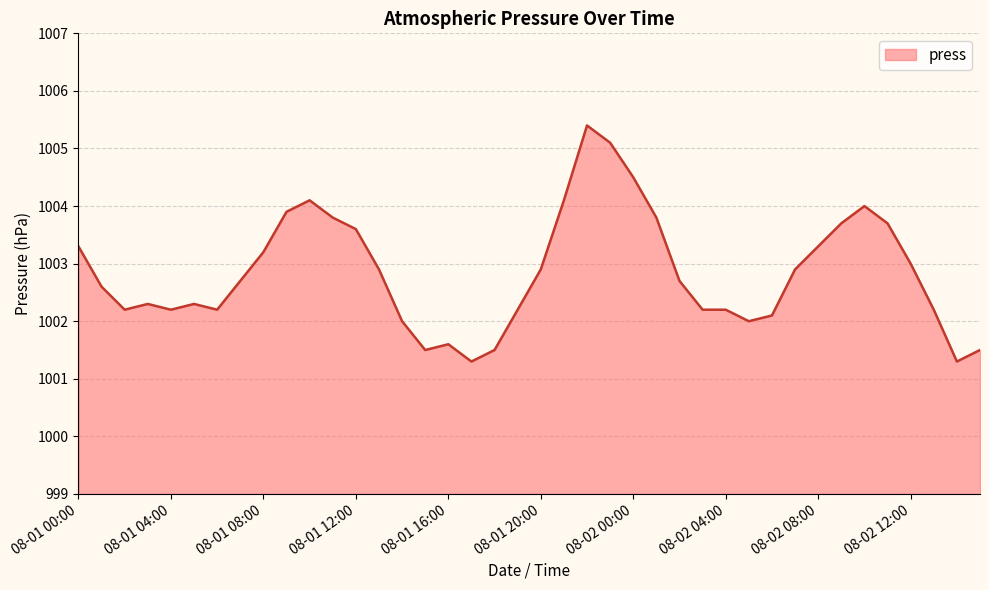

What is the difference between the maximum and minimum values?

4.1